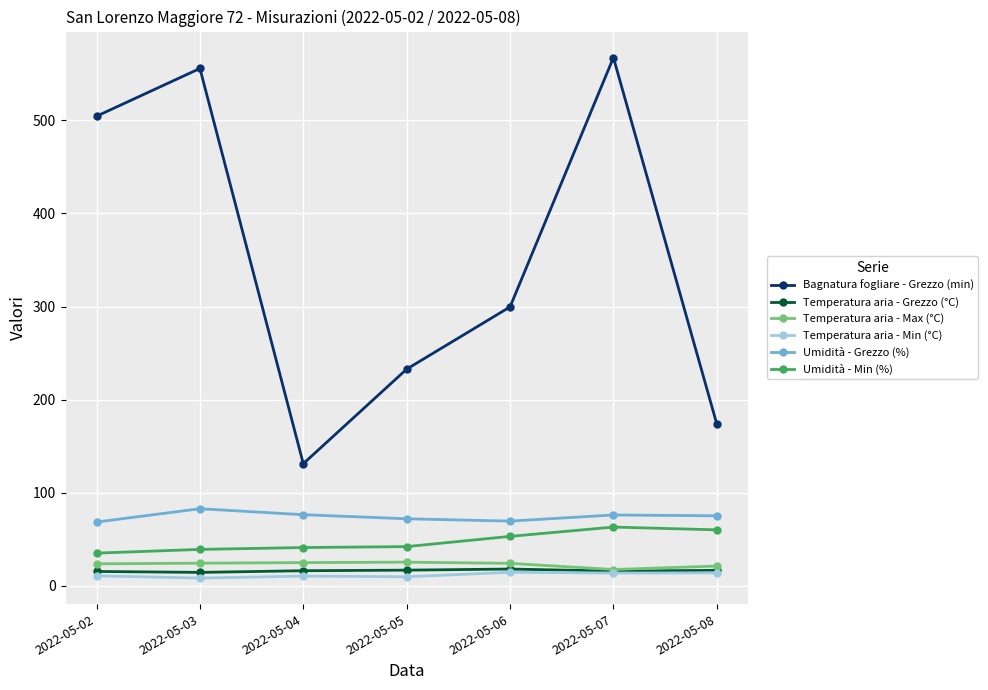

Which series has the largest range (max minus min)?

Bagnatura fogliare - Grezzo (min)